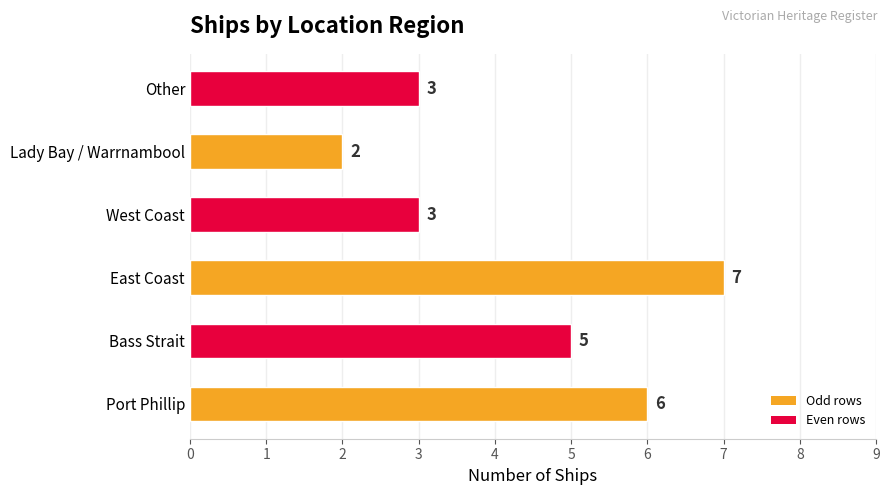

What is the difference between the maximum and minimum values?

5